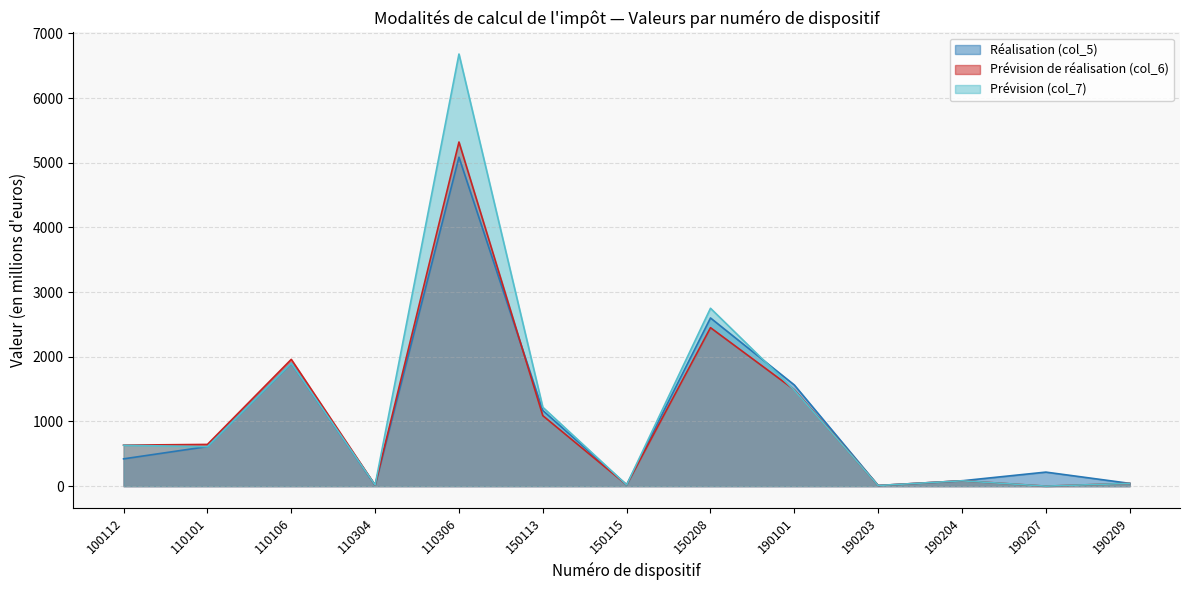

Reading left to right, what are all the values shown in this chart?

Réalisation (col_5): 422	612	1900	14	5085	1170	20	2600	1564	10	83	217	43
Prévision de réalisation (col_6): 634	645	1960	15	5320	1090	20	2450	1490	10	83	0	43
Prévision (col_7): 632	610	1900	17	6680	1220	20	2750	1483	10	83	0	43